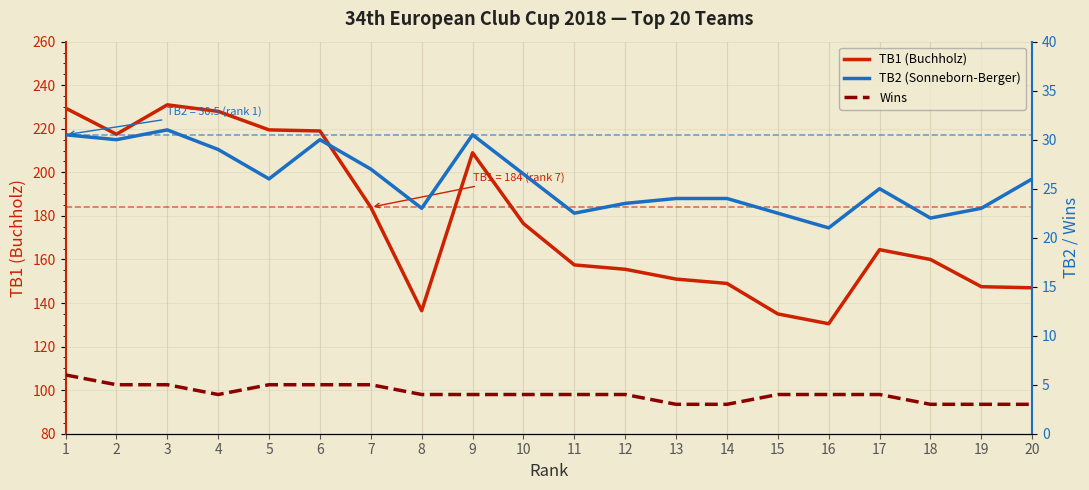

At how many categories does at least one series exceed 225?

3